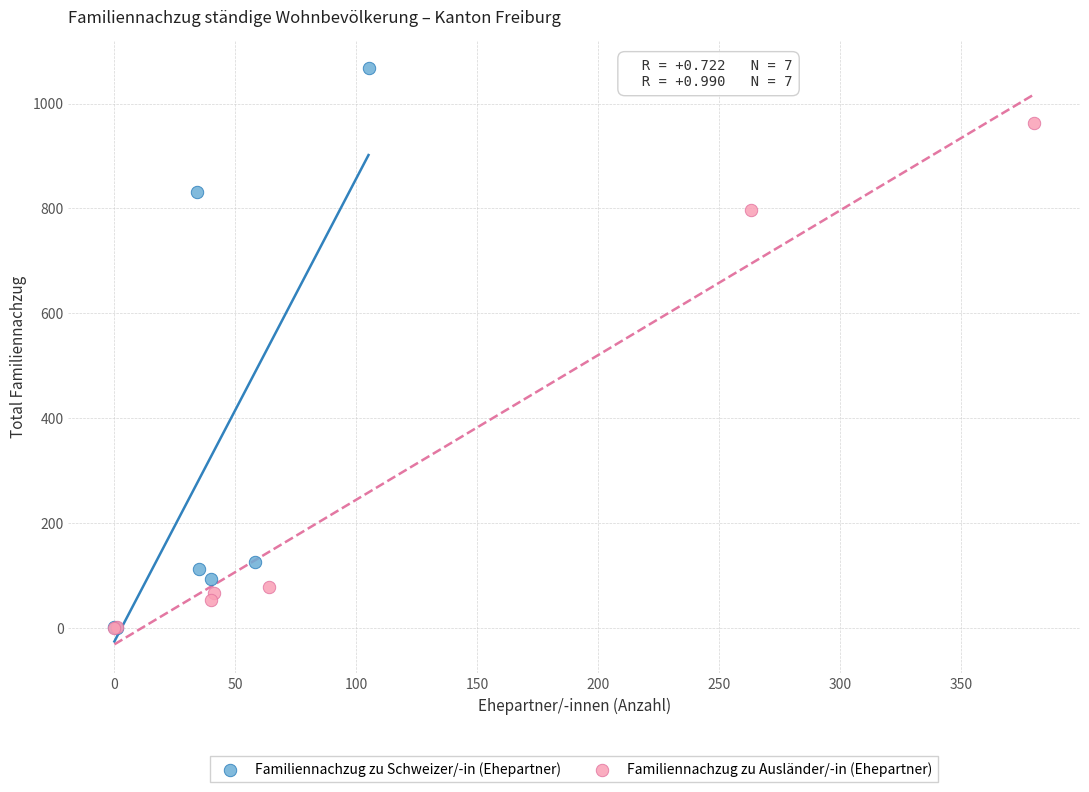

Which series contains the highest Y value?

Familiennachzug zu Schweizer/-in (Ehepartner)